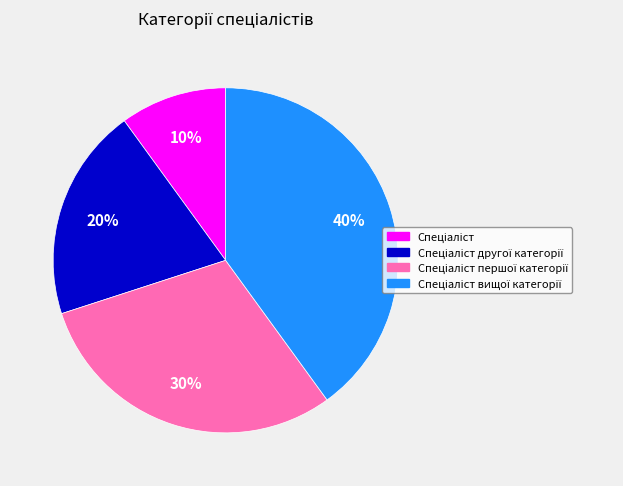

To the nearest percent, what is the difference between the largest and smallest slice percentages?

30%